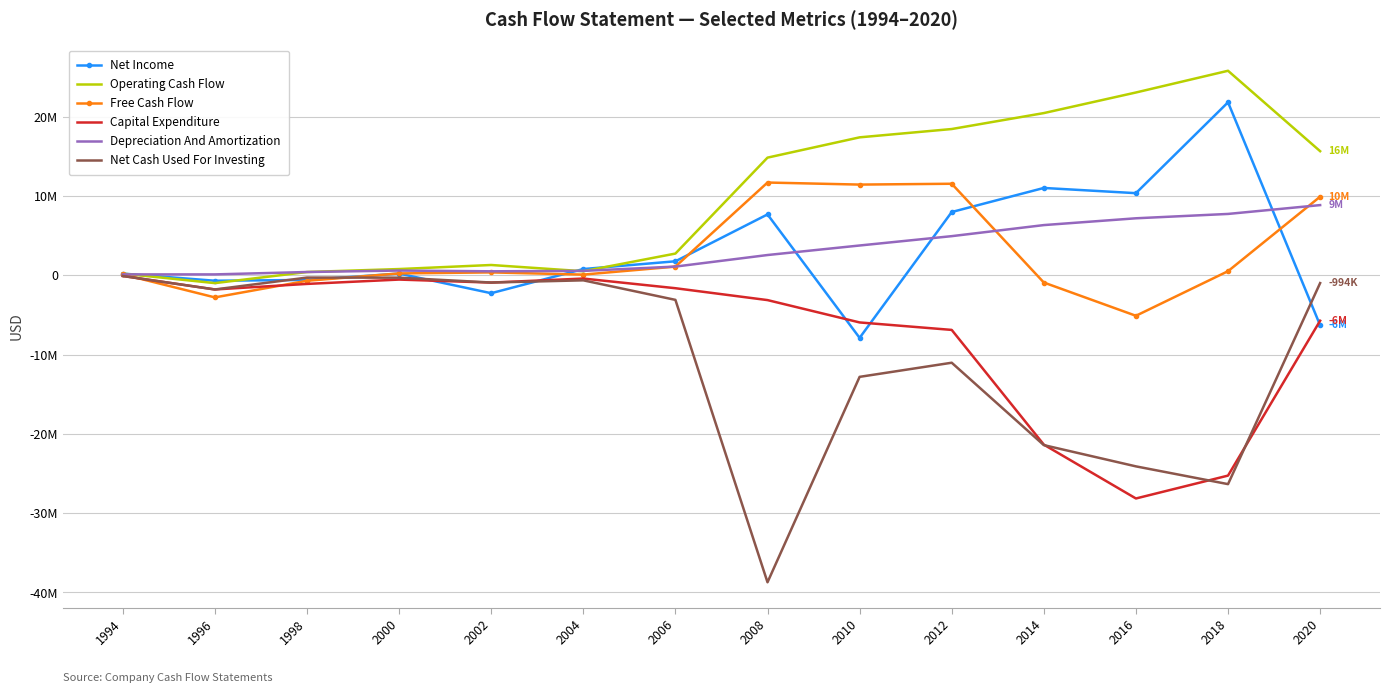

At which label does Operating Cash Flow reach its minimum?

1996